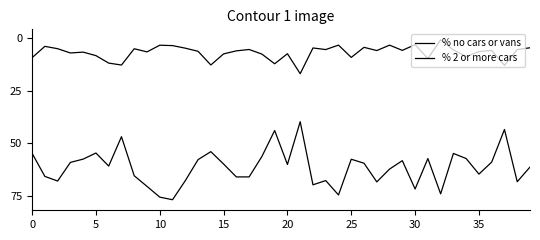

How many series are shown in this chart?

2